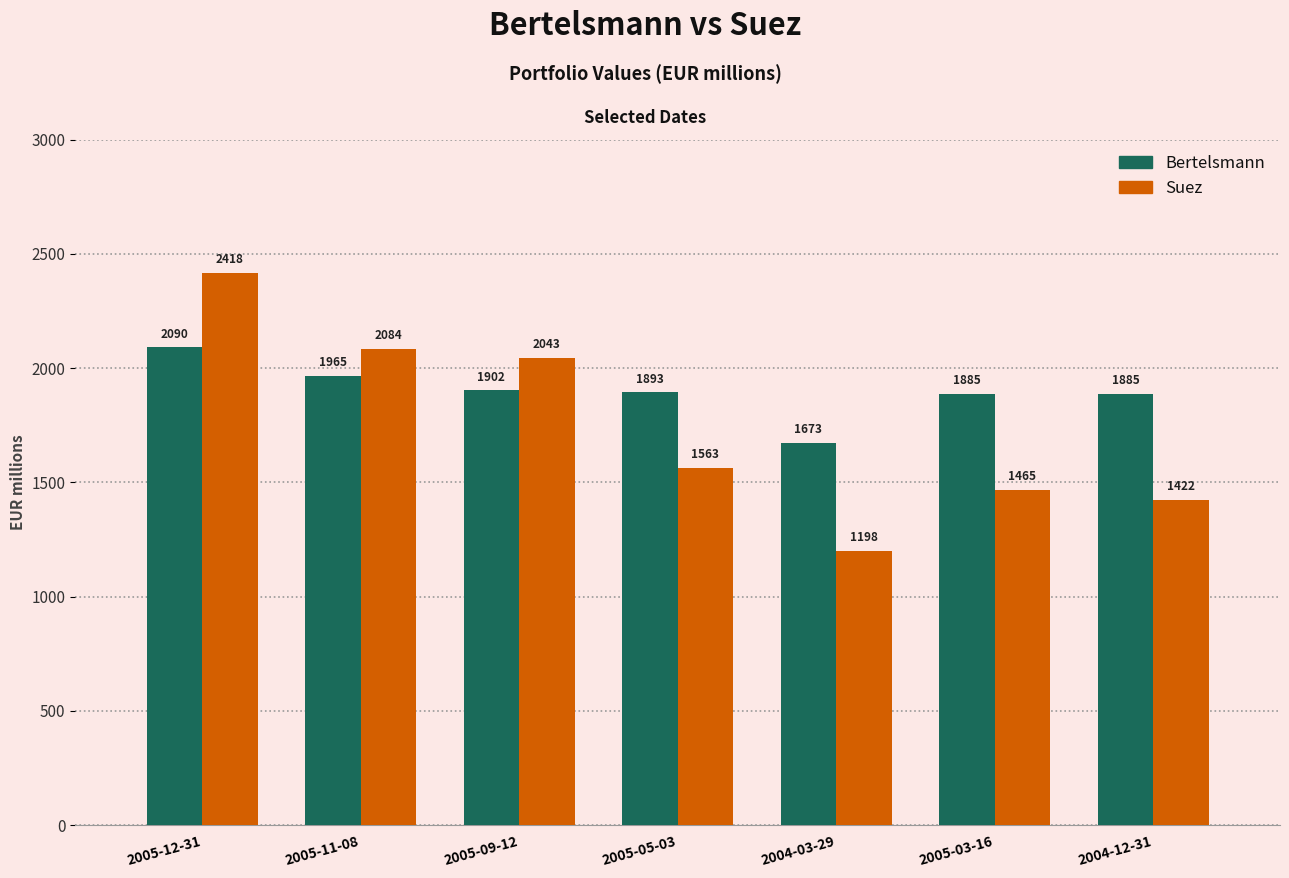

Is the value of Suez at 2004-12-31 greater than the value of Bertelsmann at 2005-03-16?

No